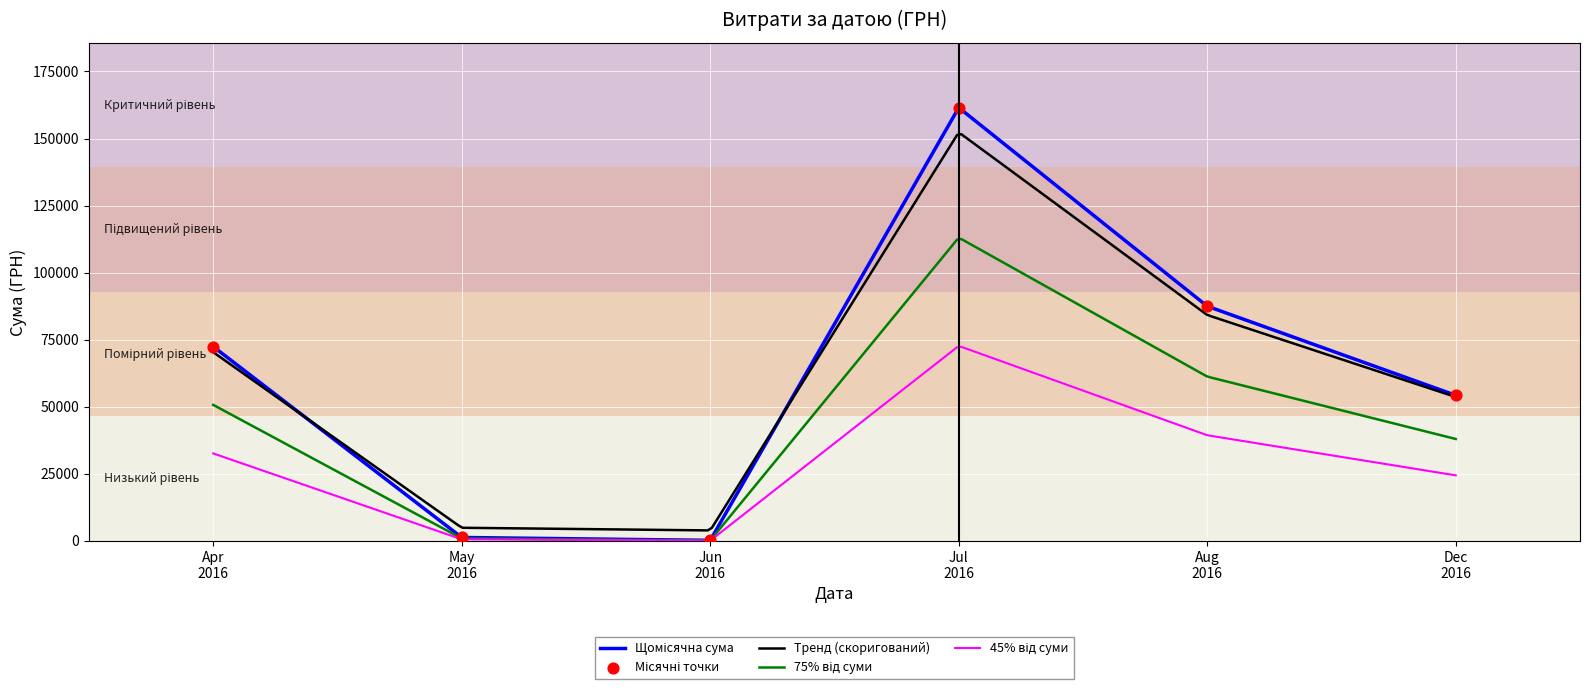

What is the minimum value for Тренд (скоригований)?

3890.3